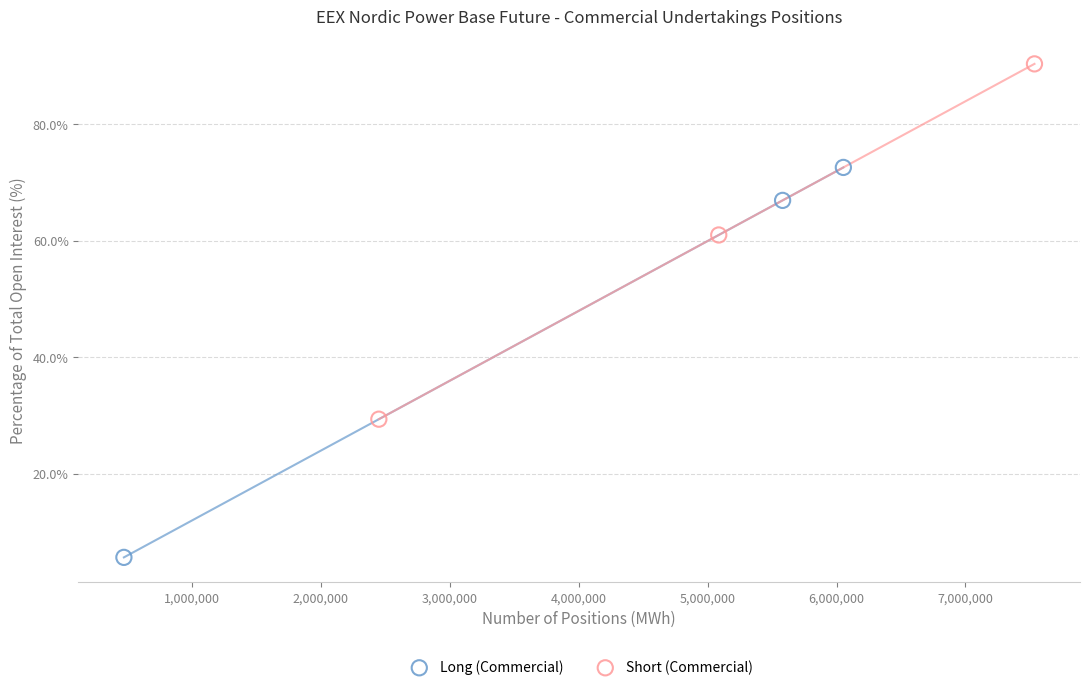

Which series has the widest spread of Y values?

Long (Commercial)